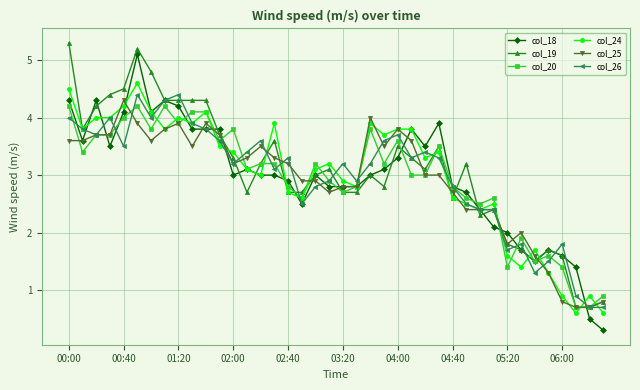

What is the maximum value shown in the chart?

5.3